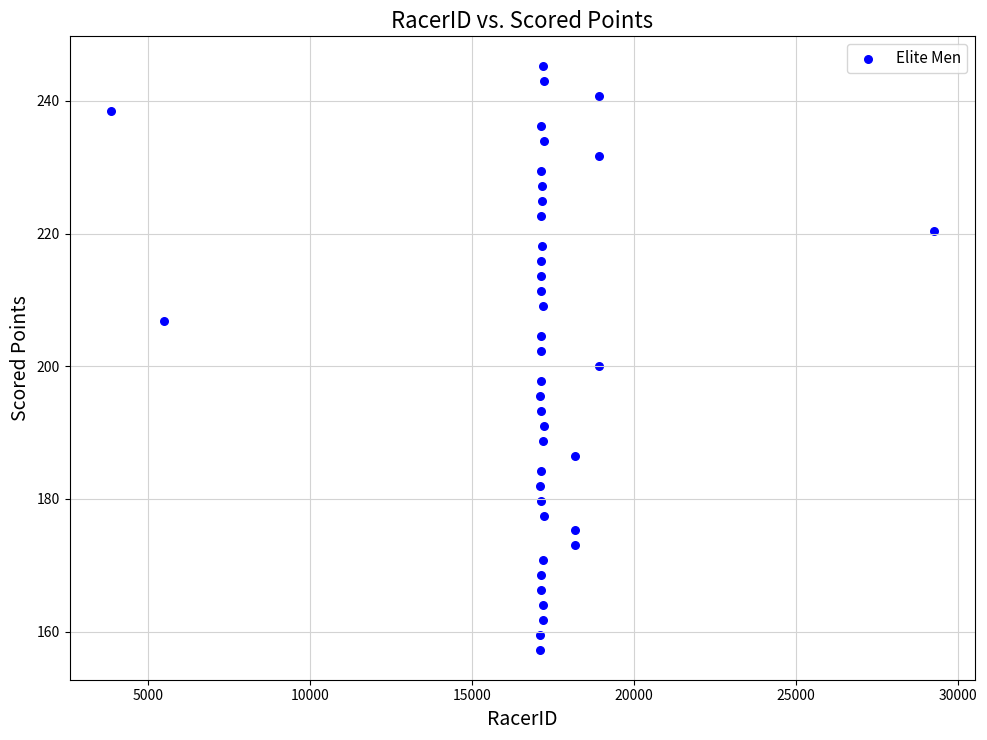

What is the range of Y values (max minus min)?

88.2